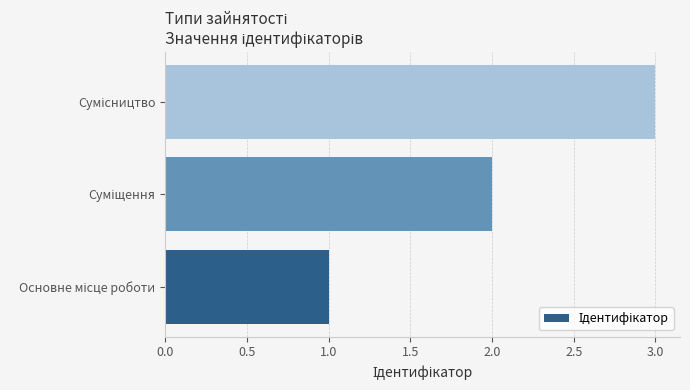

What is the maximum value shown in the chart?

3